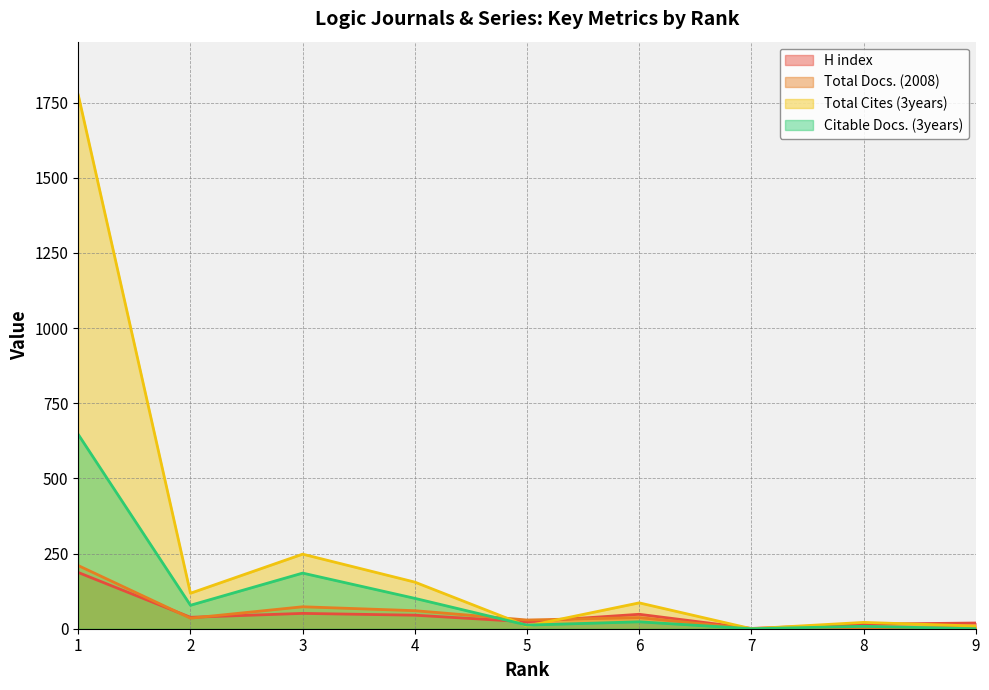

Where does the H index series first go above 38?

1